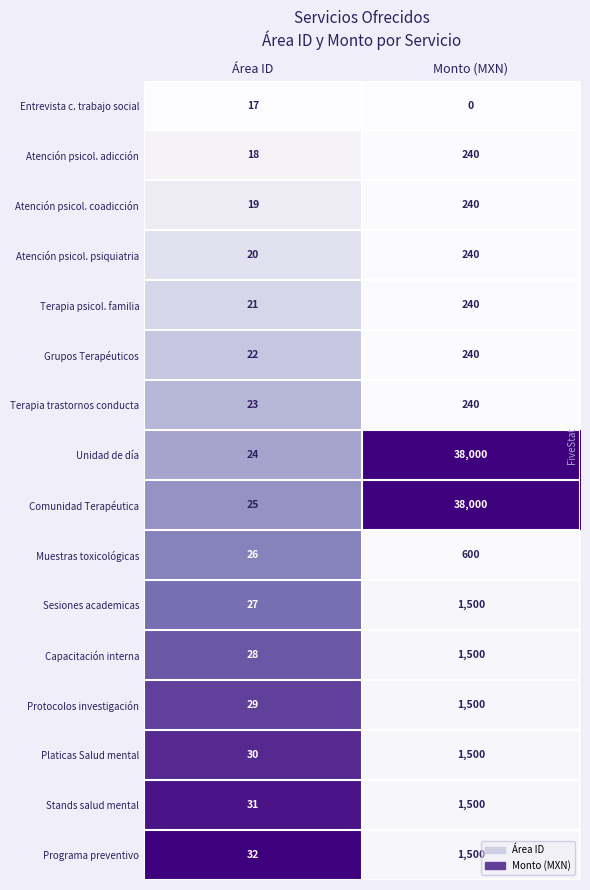

What is the average value of the Sesiones academicas series?

764